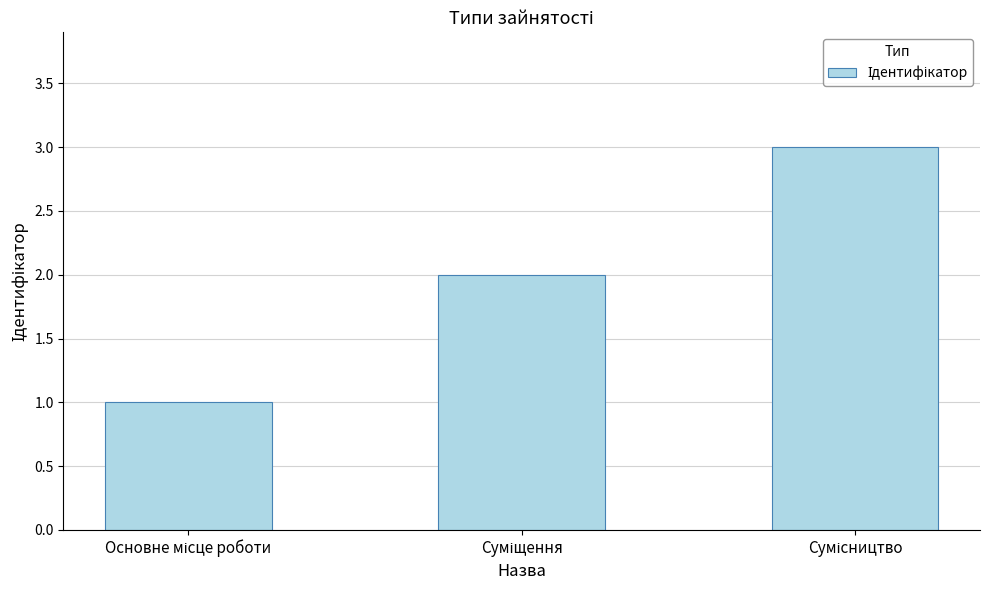

What is the sum of all values?

6